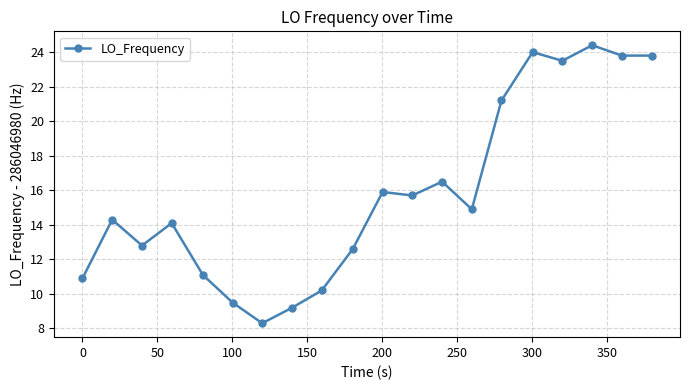

True or false: the data has more than 2 interior local peaks.

True